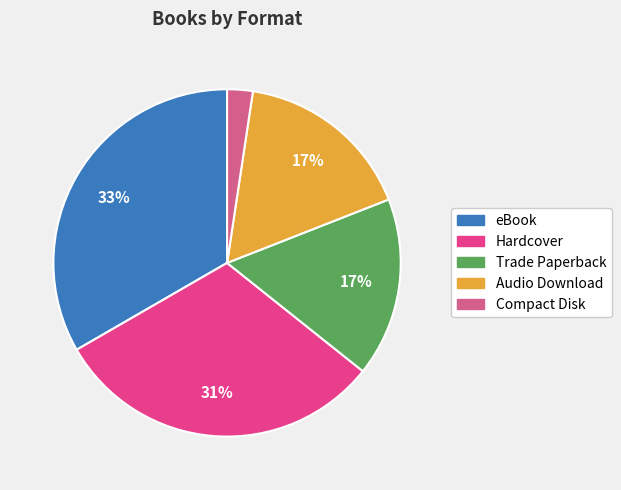

How many segments does this pie chart have?

5